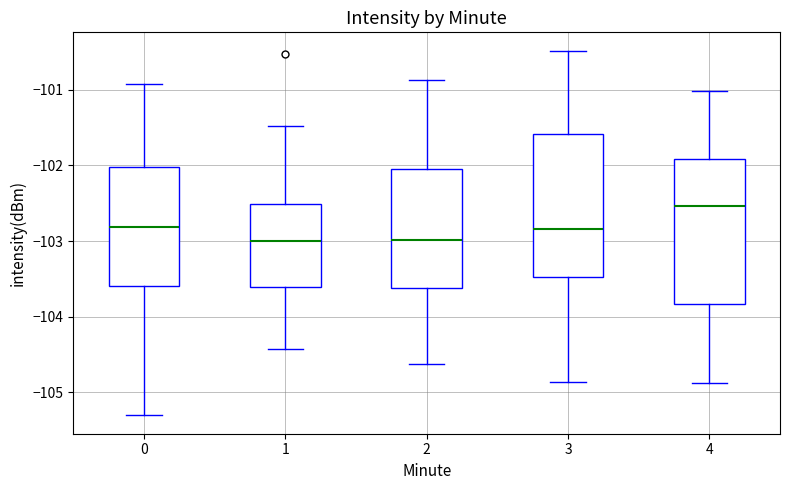

Reading left to right, transcribe this box plot: for each box, give where its median line is, the range the box spans, and where its two whiskers end, as read against the y-axis. The values are not printed on the chart, so give them approximately, as read against the axis.

0: median -102.8, box -103.6 to -102.0, whiskers -105.3 to -100.9
1: median -103.0, box -103.6 to -102.5, whiskers -104.4 to -101.5
2: median -103.0, box -103.6 to -102.0, whiskers -104.6 to -100.9
3: median -102.8, box -103.5 to -101.6, whiskers -104.9 to -100.5
4: median -102.5, box -103.8 to -101.9, whiskers -104.9 to -101.0